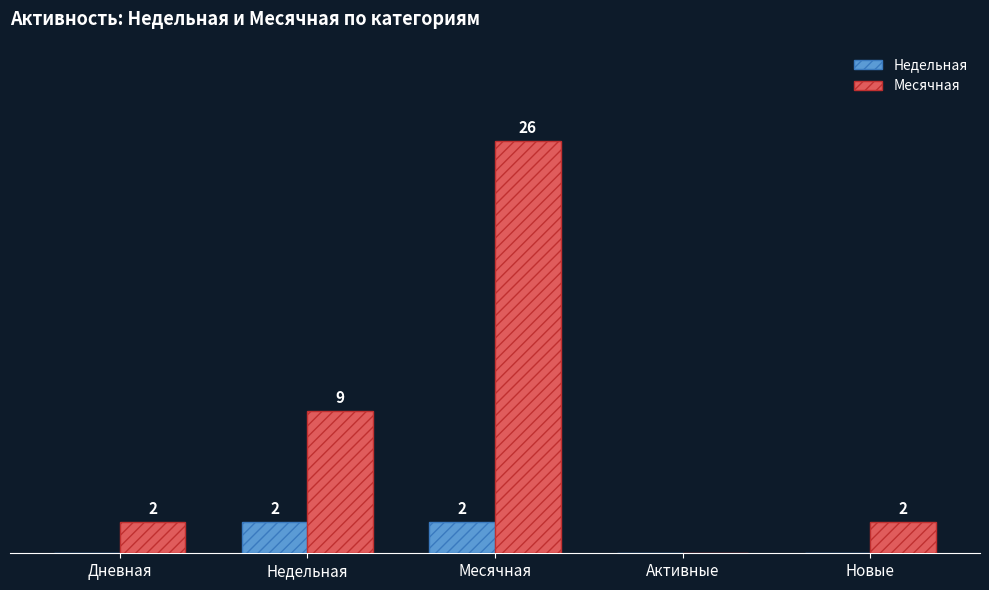

Which category has the highest value across all series?

Месячная